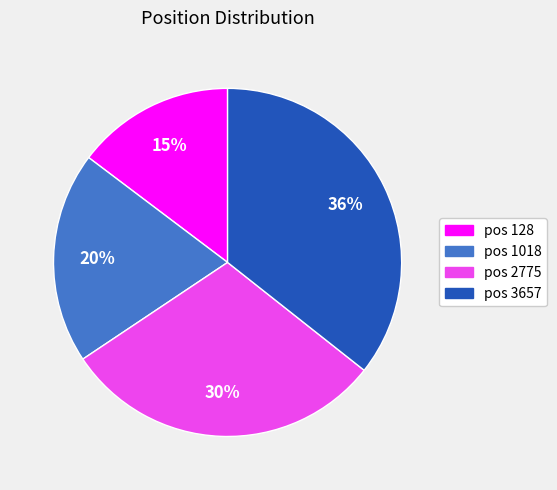

Is it true that pos 2775 is 45% of the pie?

False